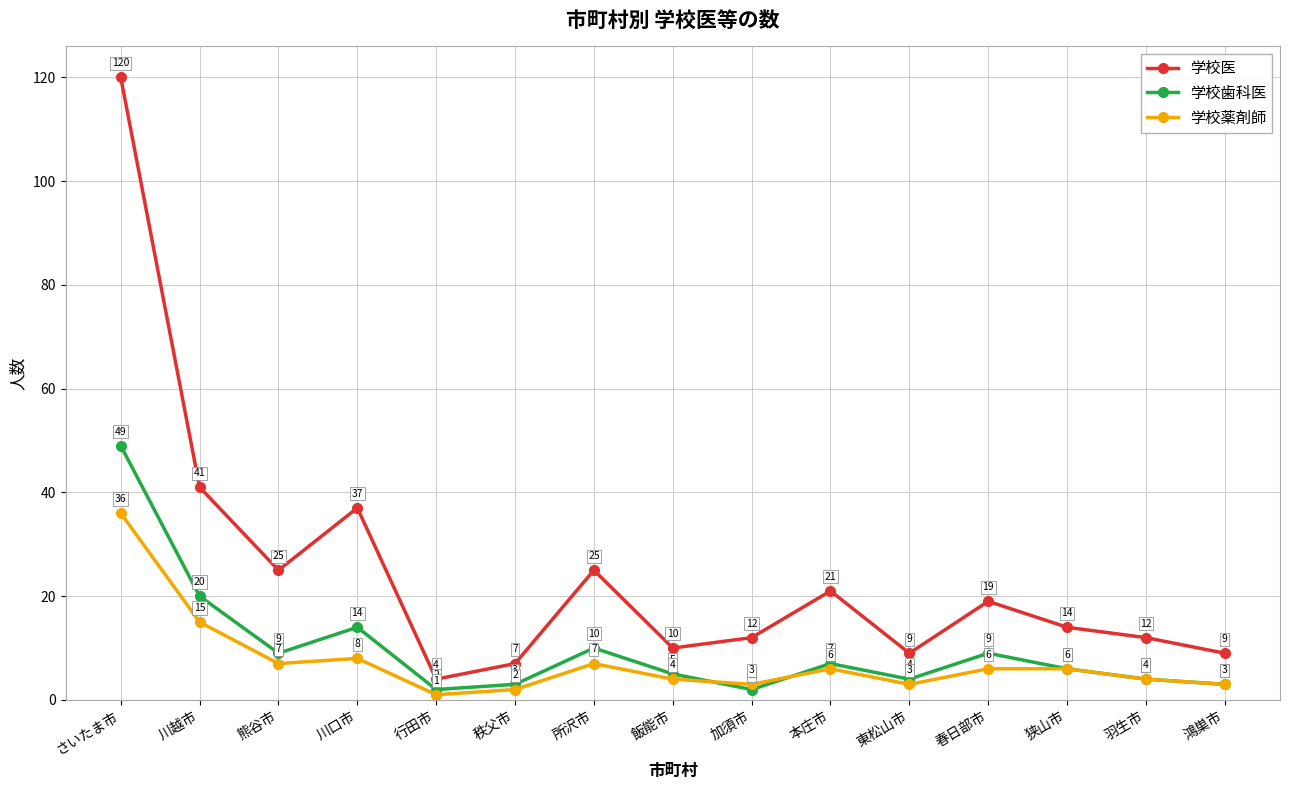

Rank the series by their maximum value, from lowest to highest.

学校薬剤師, 学校歯科医, 学校医